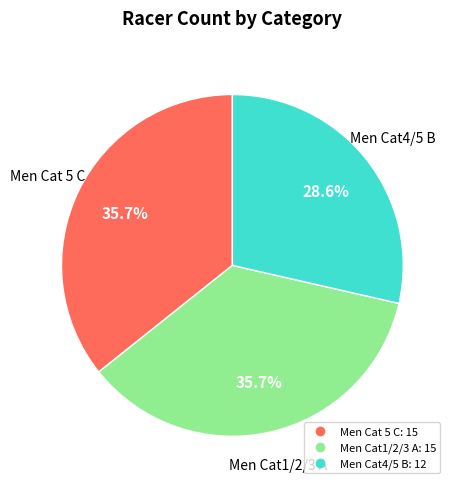

Does Men Cat 5 C account for over 50% of the chart?

No